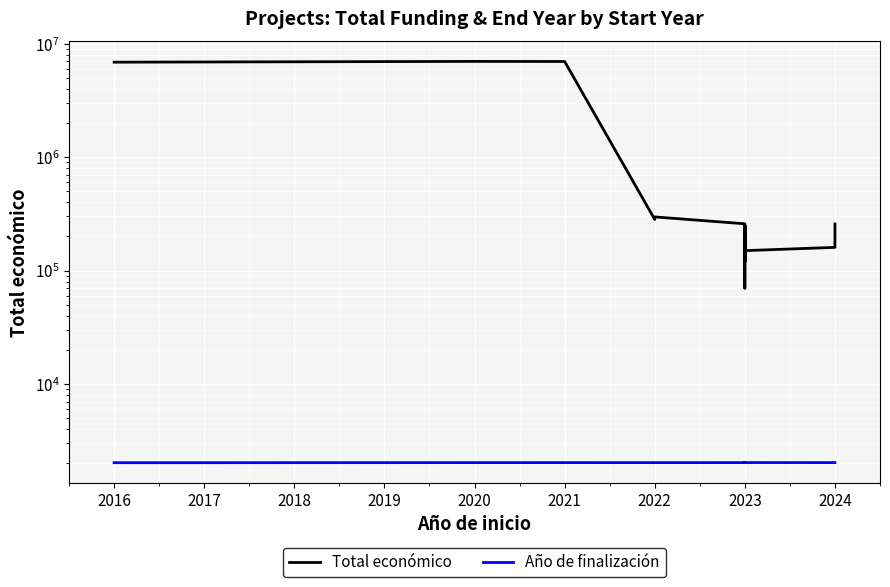

Is it true that Total económico equals 109034 at 2023?

False